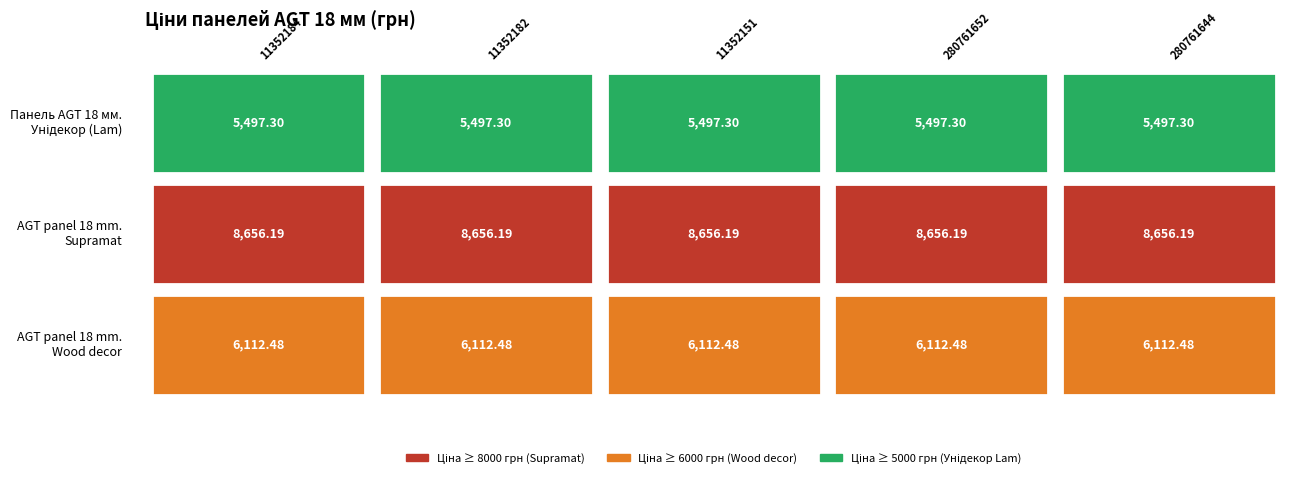

Count the number of data series in this chart.

3